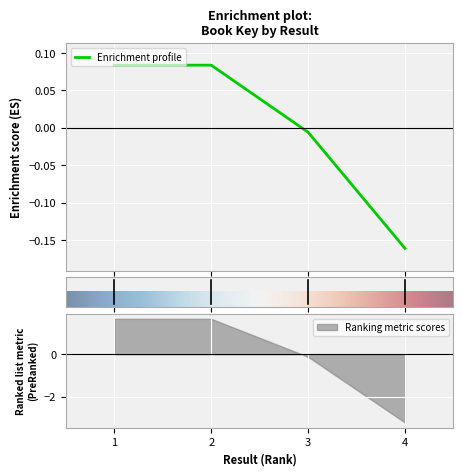

What is the difference between the second highest and second lowest values?

0.1